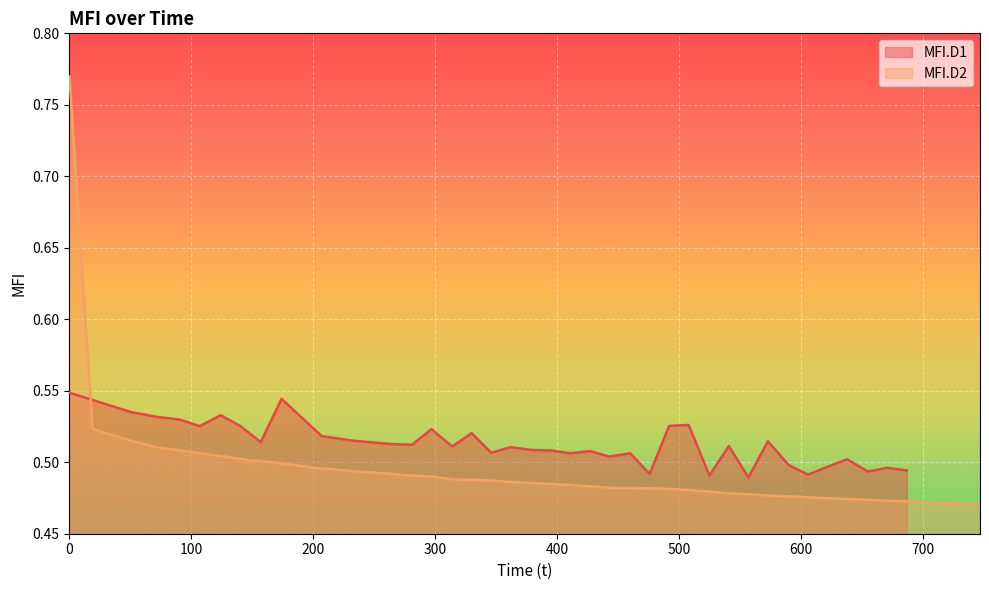

What is the sum of all MFI.D2 values?

19.8